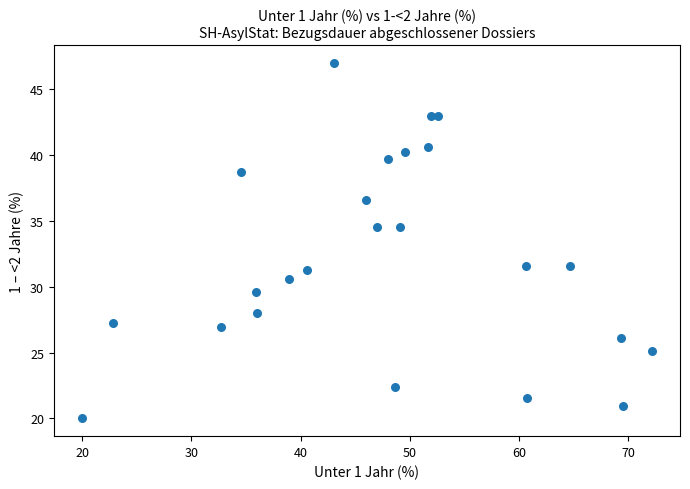

What is the range of X values (max minus min)?

52.1